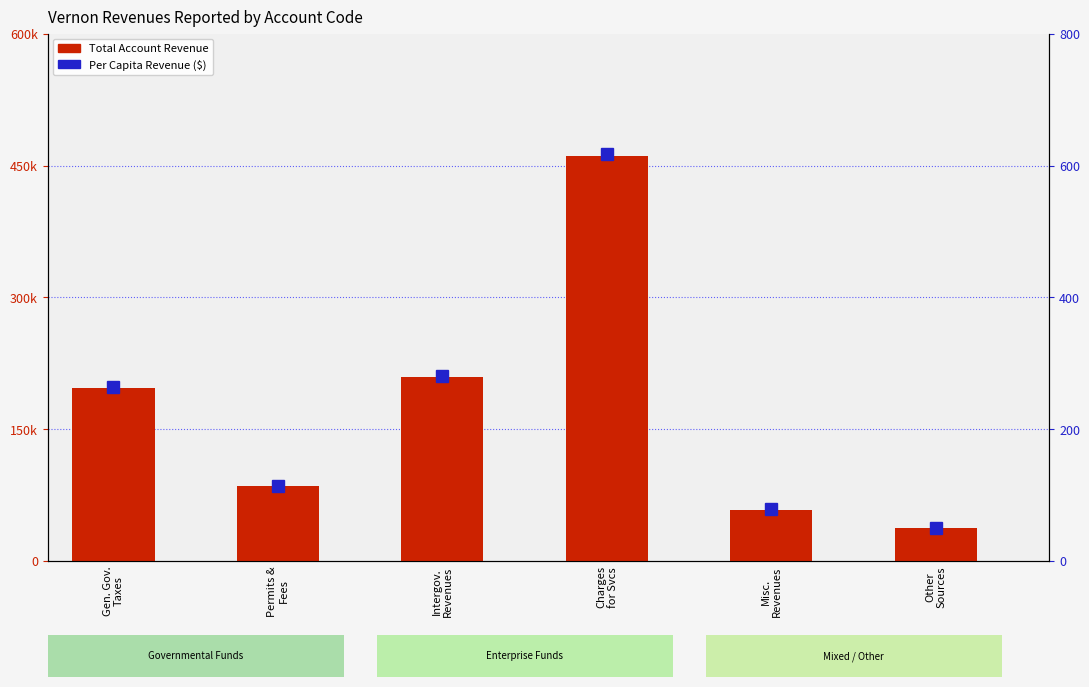

The Per Capita ($) series shows 436.5 at Gen. Gov.
Taxes. True or false?

False